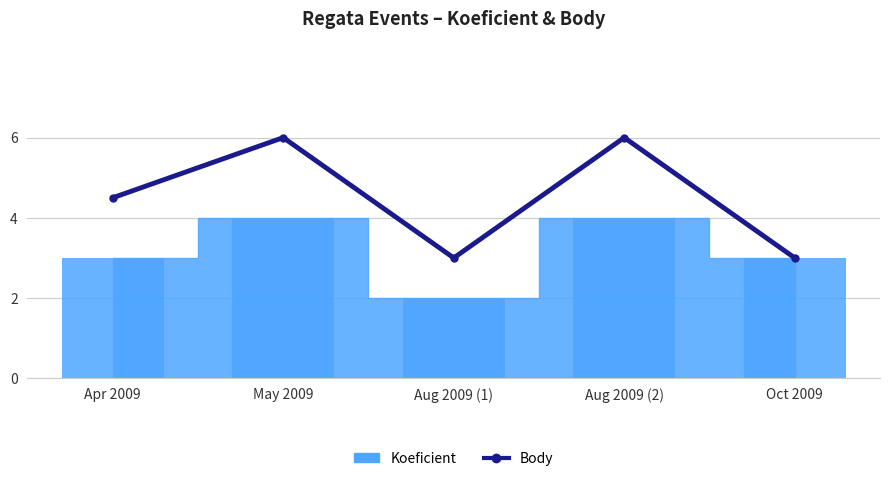

Reading left to right, what are all the values shown in this chart?

Apr 2009=4.5	May 2009=6.0	Aug 2009 (1)=3.0	Aug 2009 (2)=6.0	Oct 2009=3.0